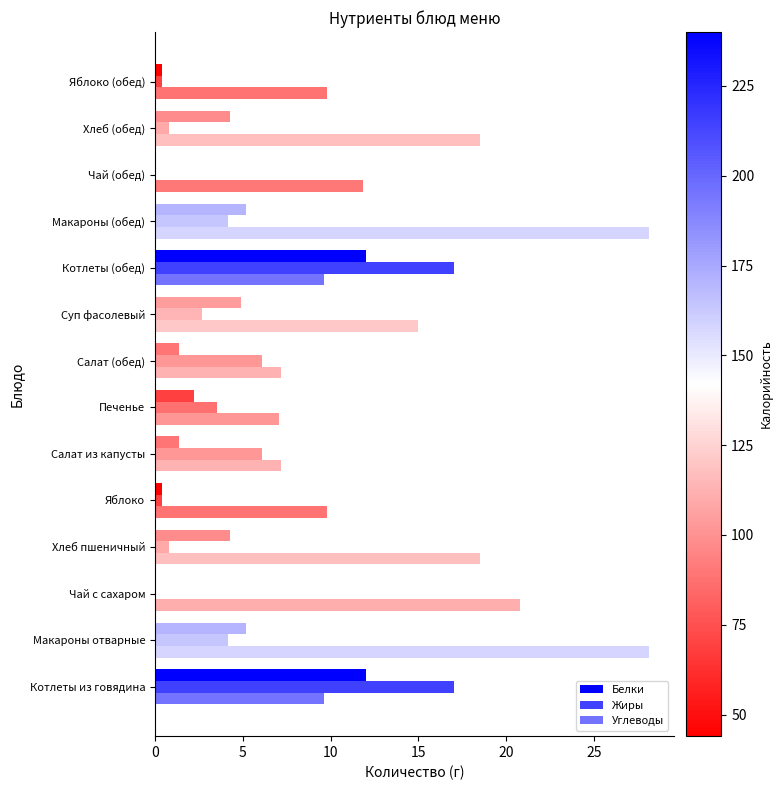

What is the highest value of the Белки series?

12.0